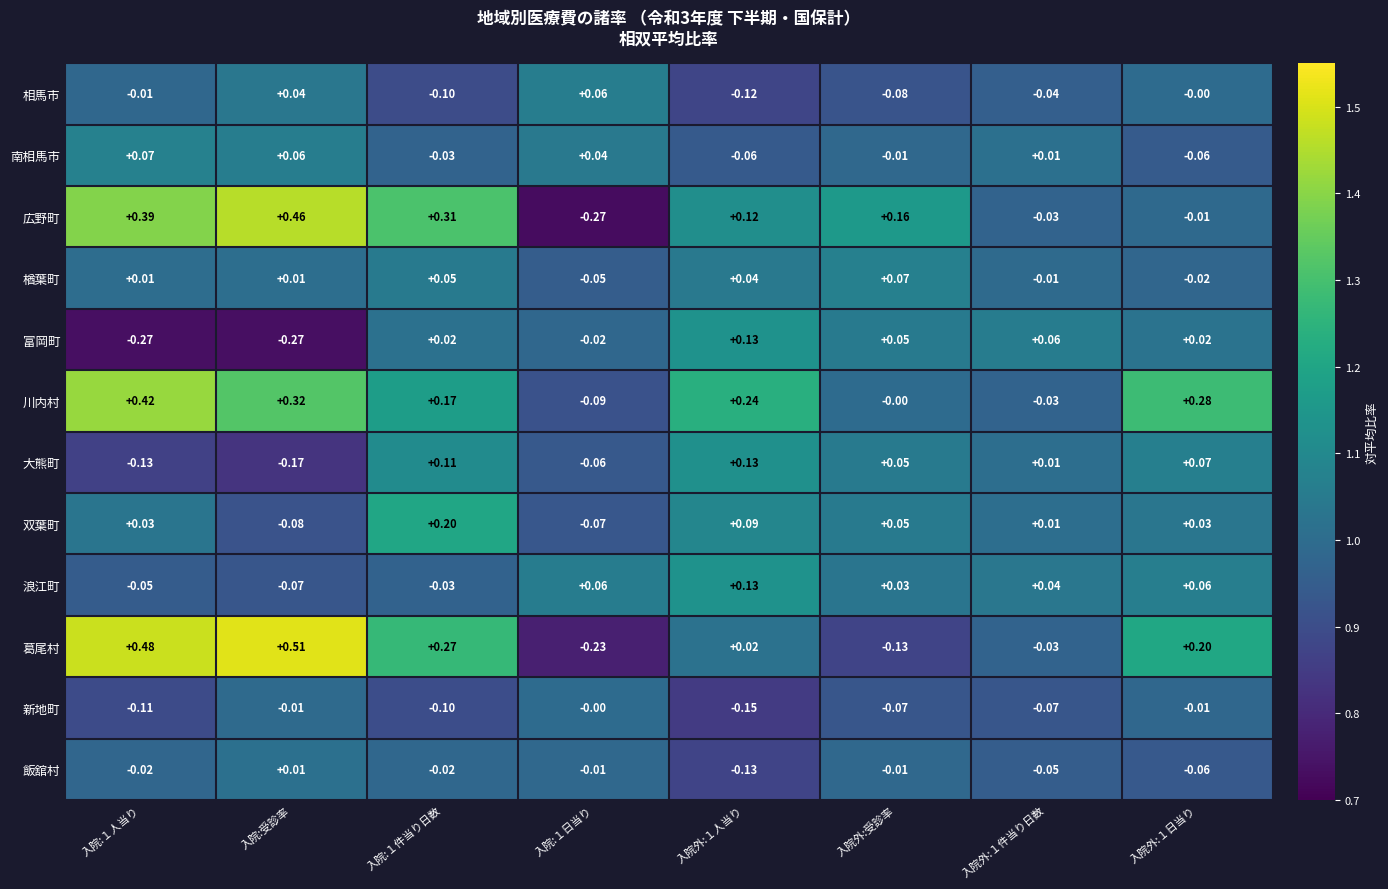

Is the value of 新地町 at 入院:１人当り greater than the value of 相馬市 at 入院:１人当り?

No